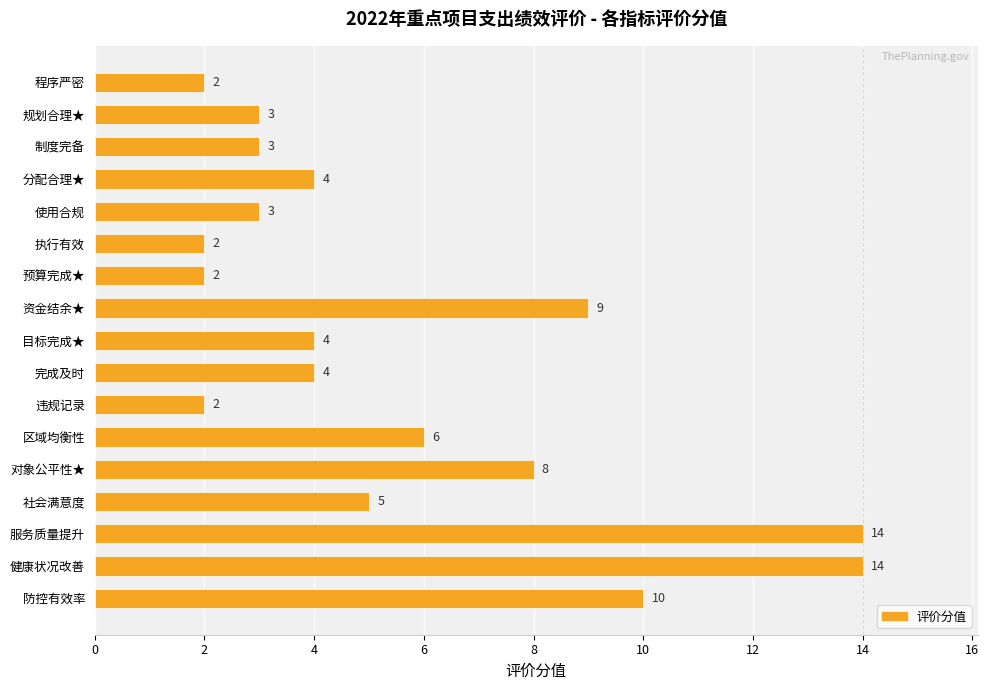

True or false: the data shows 4 at 资金结余★.

False